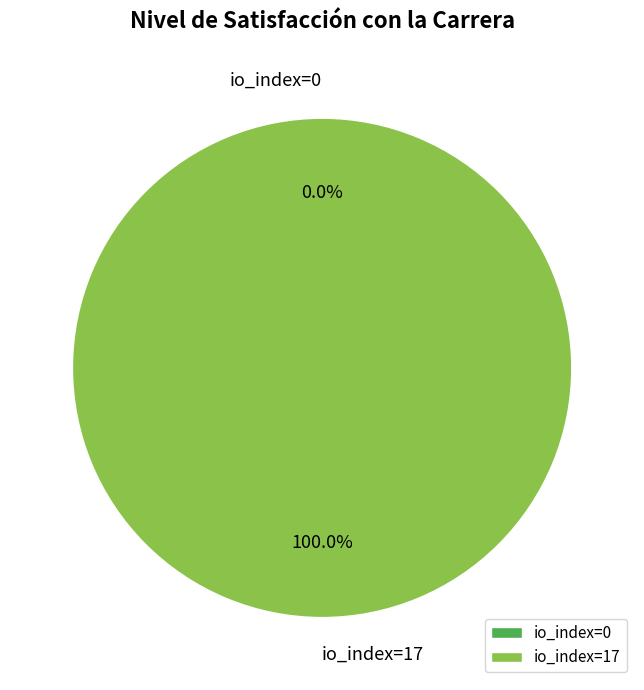

Is the sum of io_index=17 and io_index=0 greater than half?

Yes